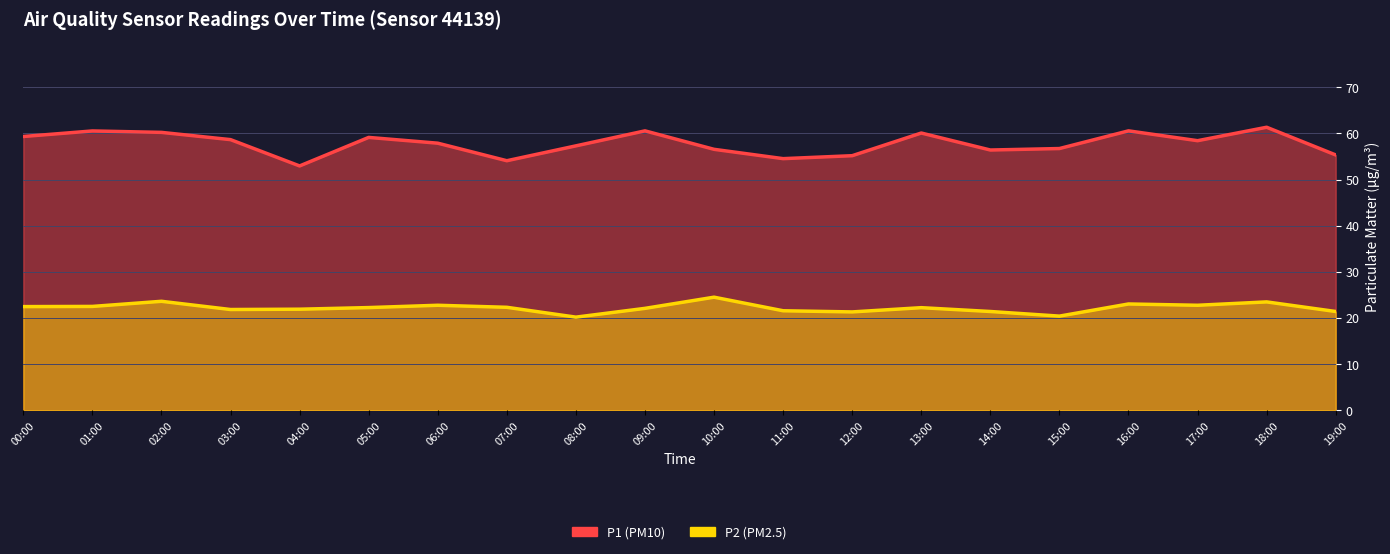

What position from the right is 11:00?

9